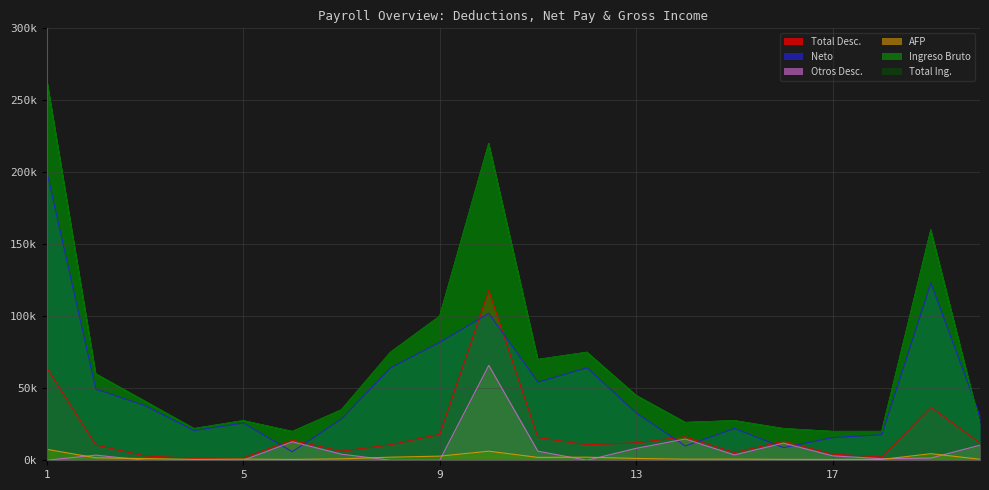

What are all the series names shown in the legend?

Total Desc., Neto, Otros Desc., AFP, Ingreso Bruto, Total Ing.